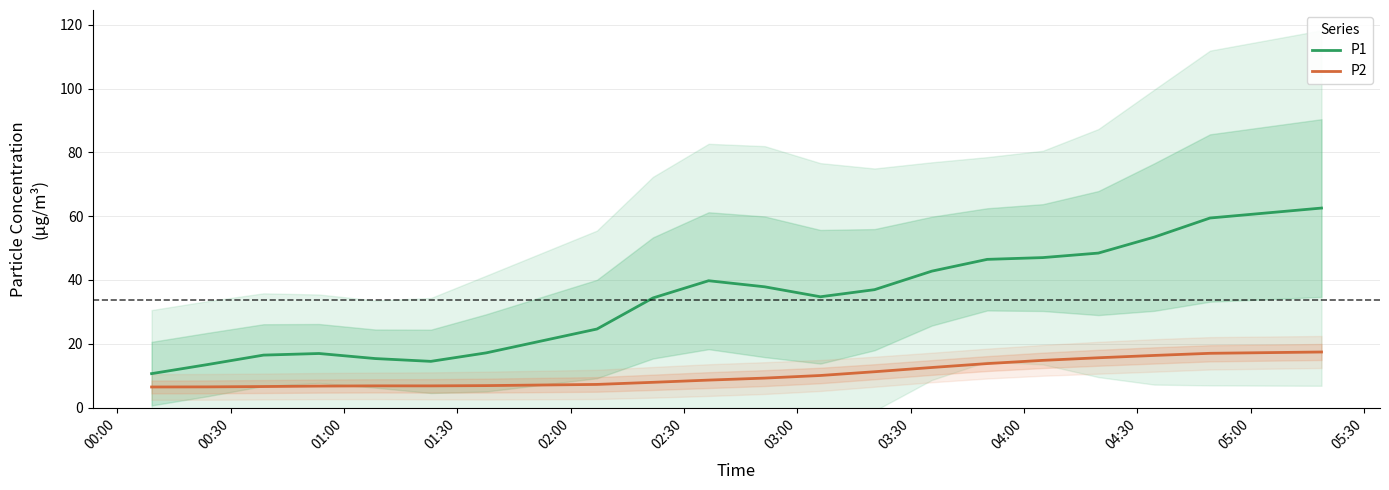

True or false: P2 and P1 cross at least once.

False